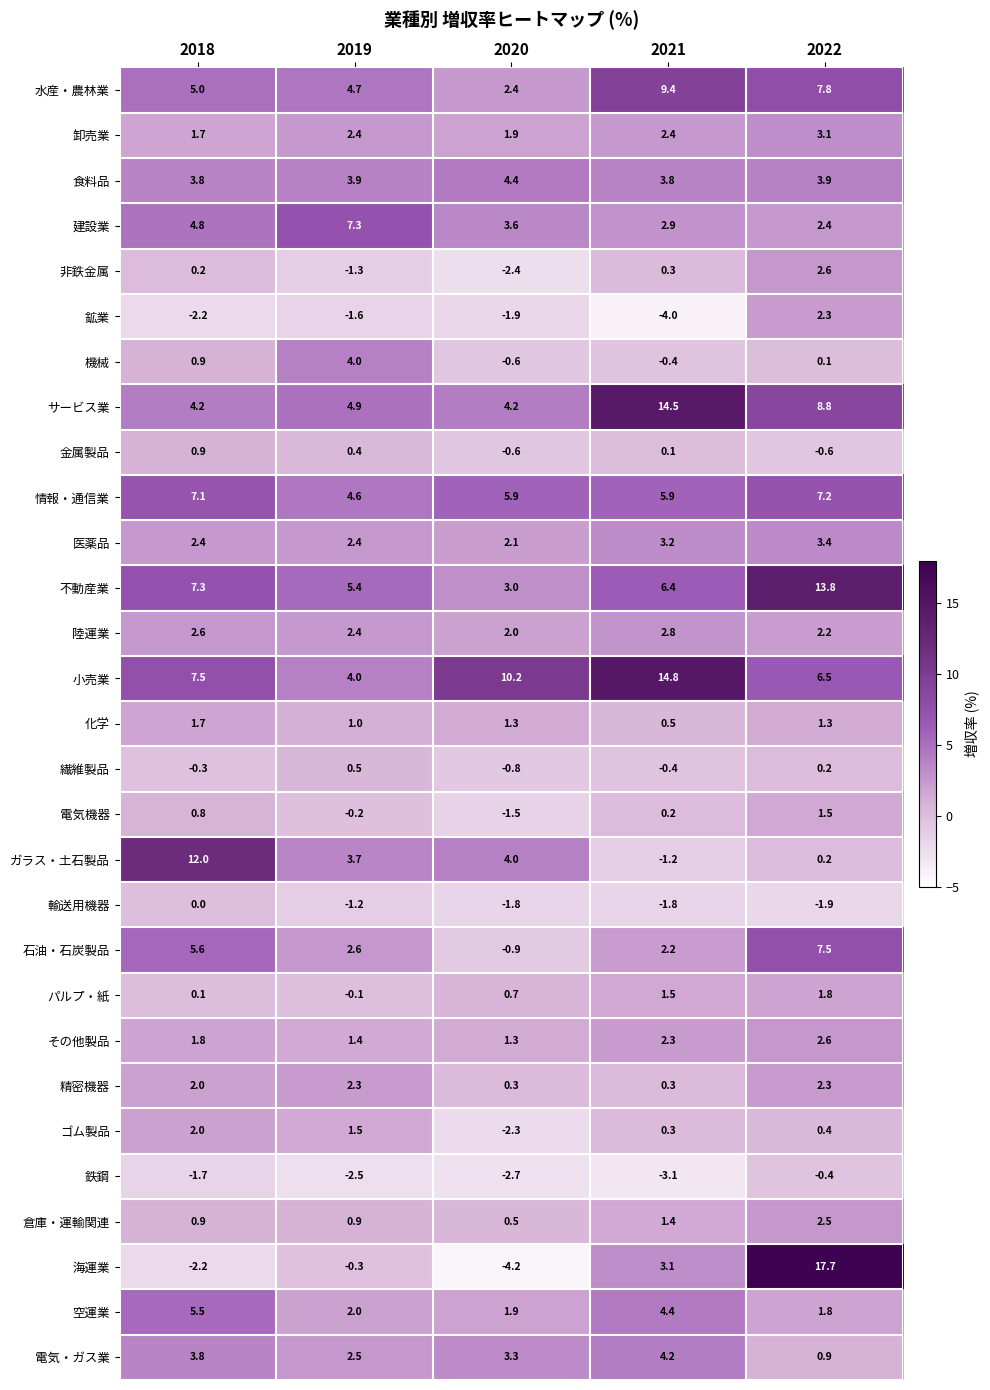

At which label does 非鉄金属 reach its peak?

2022